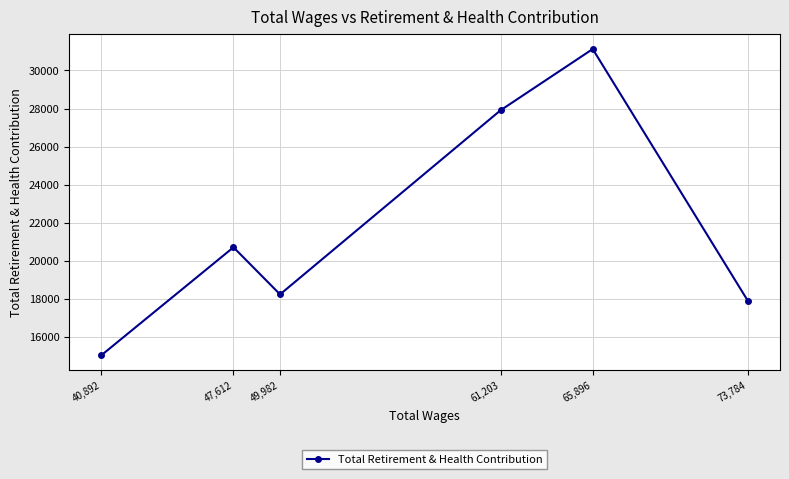

What is the sum of all values?

130939